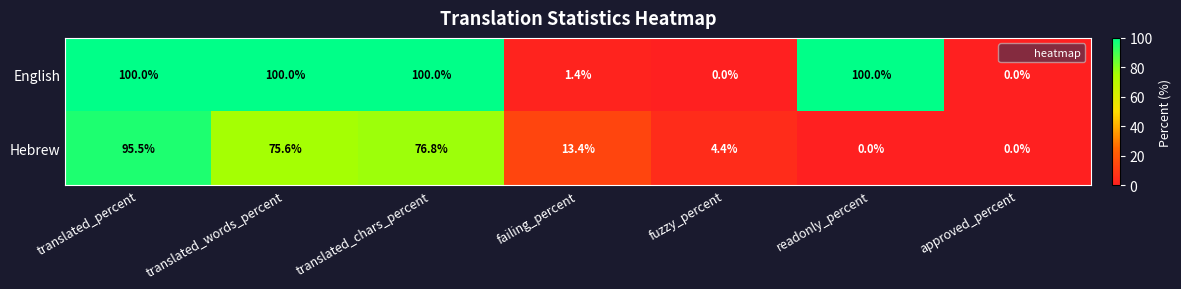

How many data points does each series have?

7